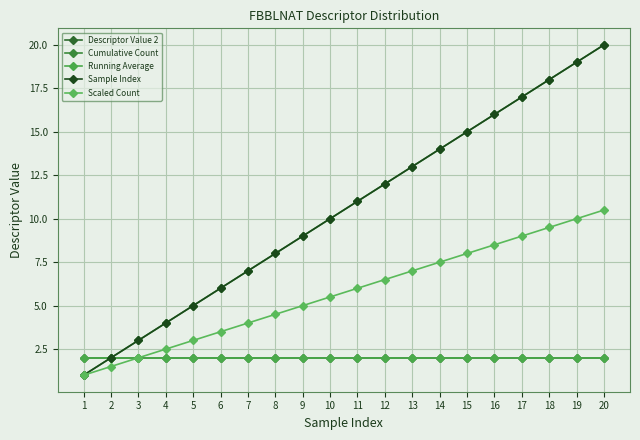

Is it true that Cumulative Count equals 18.3 at 11?

False